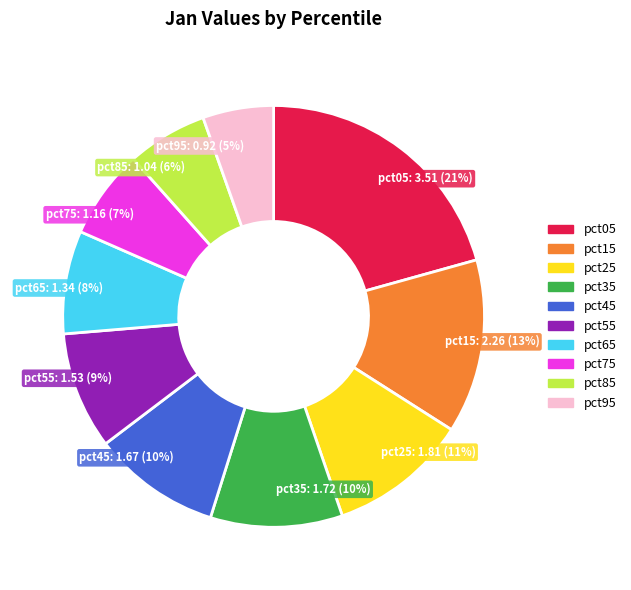

Combined, do pct45 and pct65 account for over 50%?

No